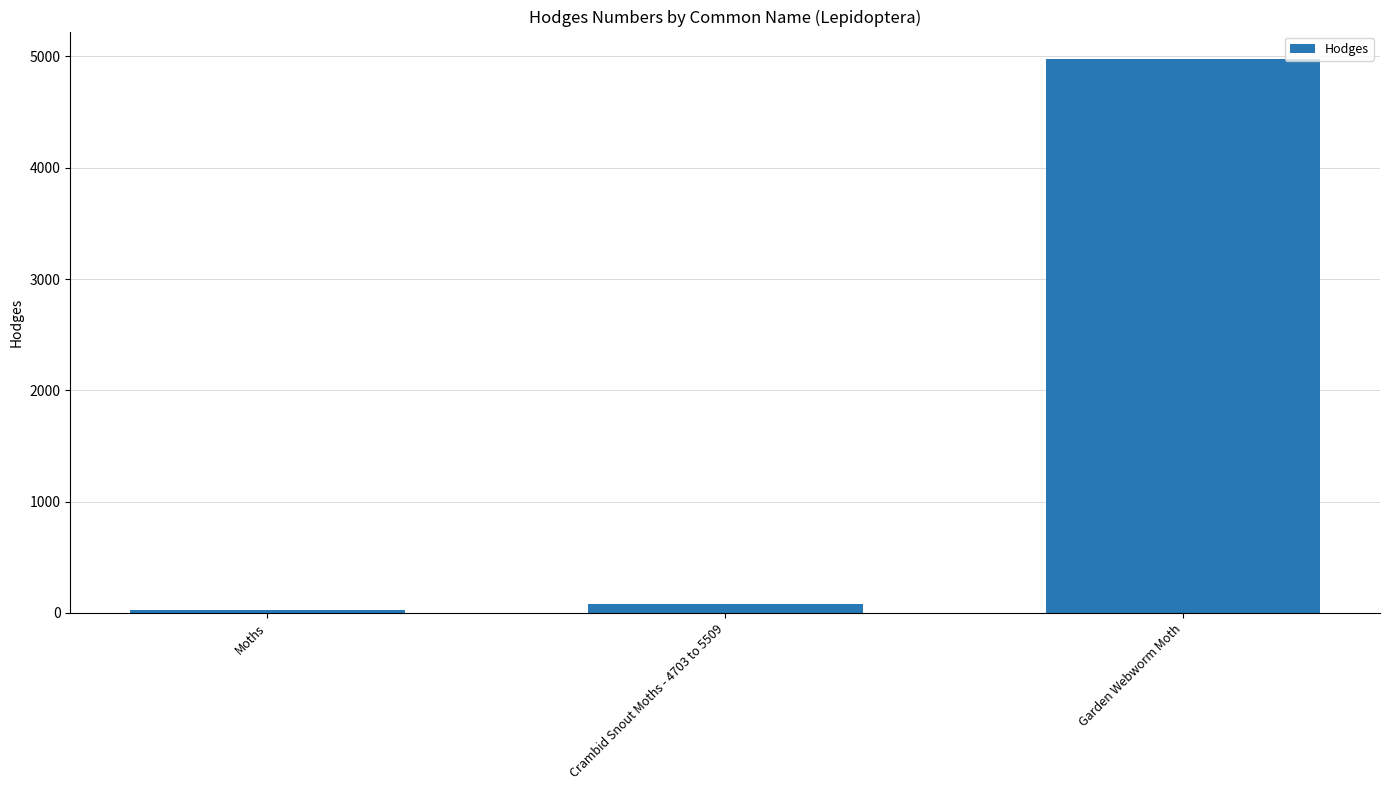

What is the change in value from Crambid Snout Moths - 4703 to 5509 to Garden Webworm Moth?

+4894.8